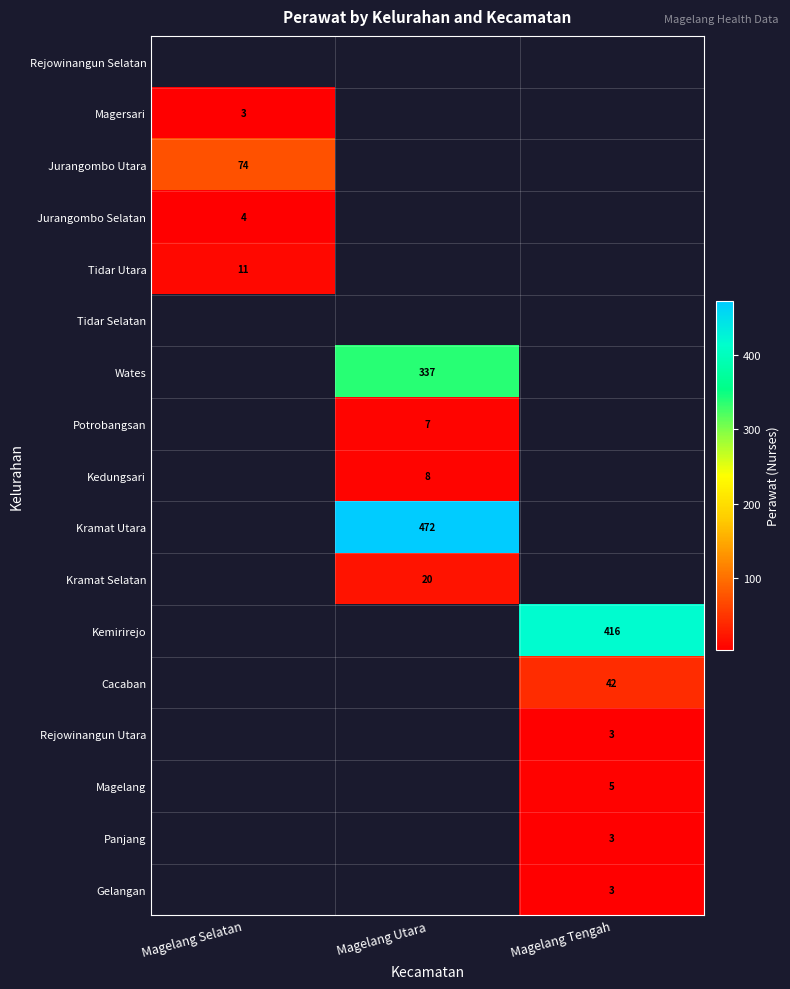

Is the value of Jurangombo Selatan at Magelang Selatan greater than the value of Magersari at Magelang Selatan?

Yes